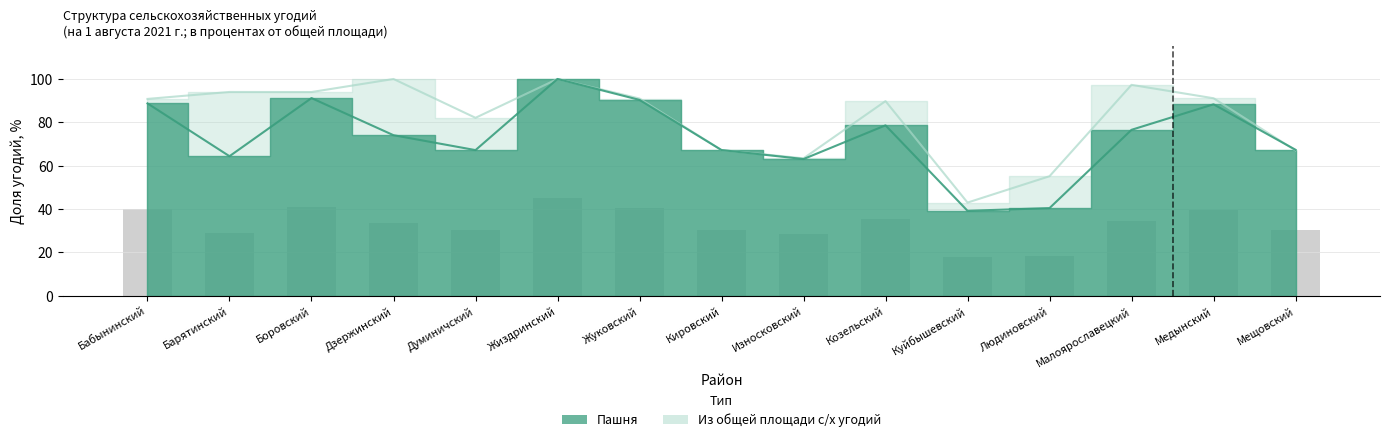

Which series has the largest range (max minus min)?

Пашня